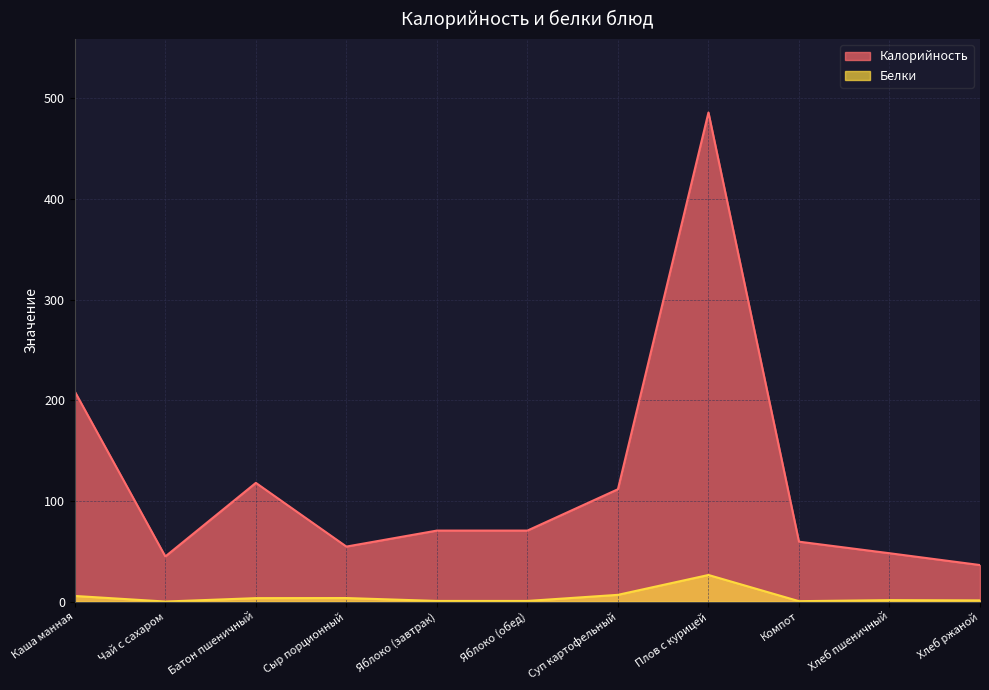

What position from the right is Сыр порционный?

8